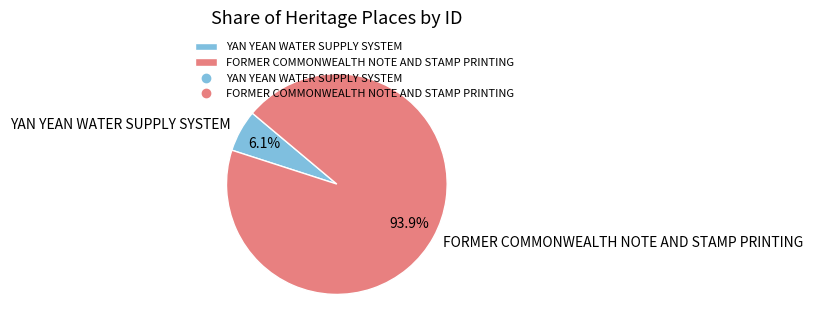

What is the largest slice in the pie chart?

FORMER COMMONWEALTH NOTE AND STAMP PRINTING